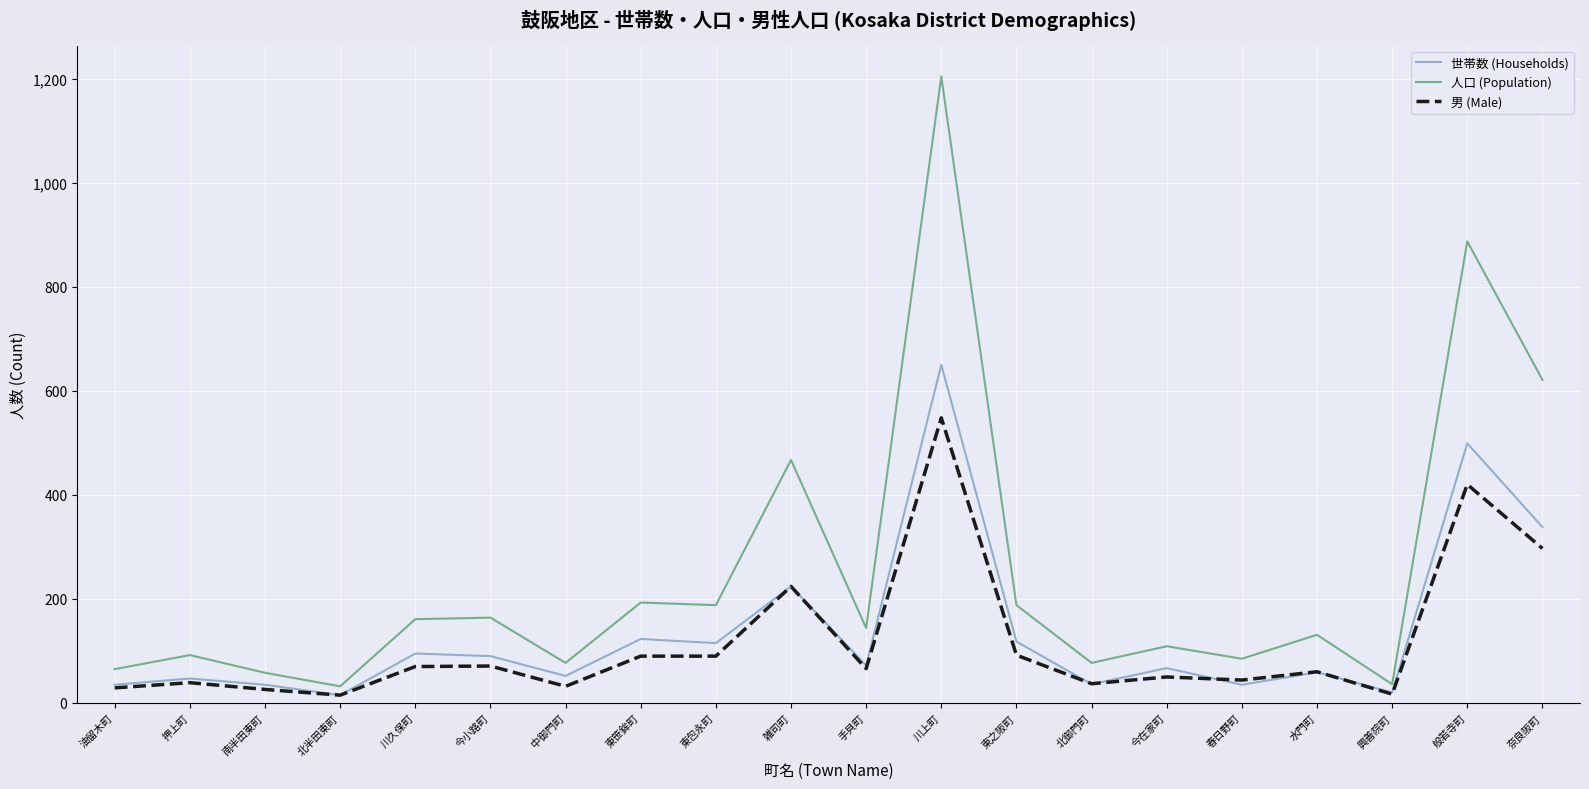

What is the difference between the second highest and second lowest values in the 人口 (Population) series?

851